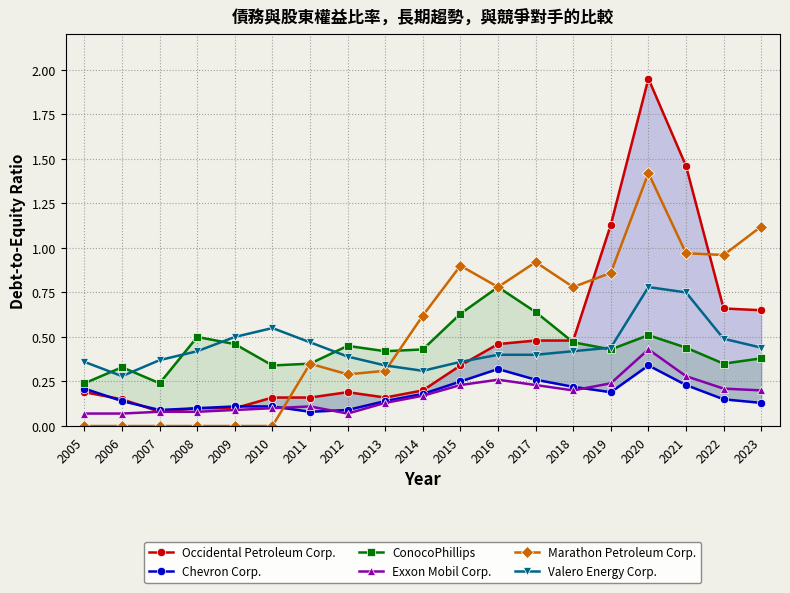

The value of Exxon Mobil Corp. at 2014 is 0.3. True or false?

False